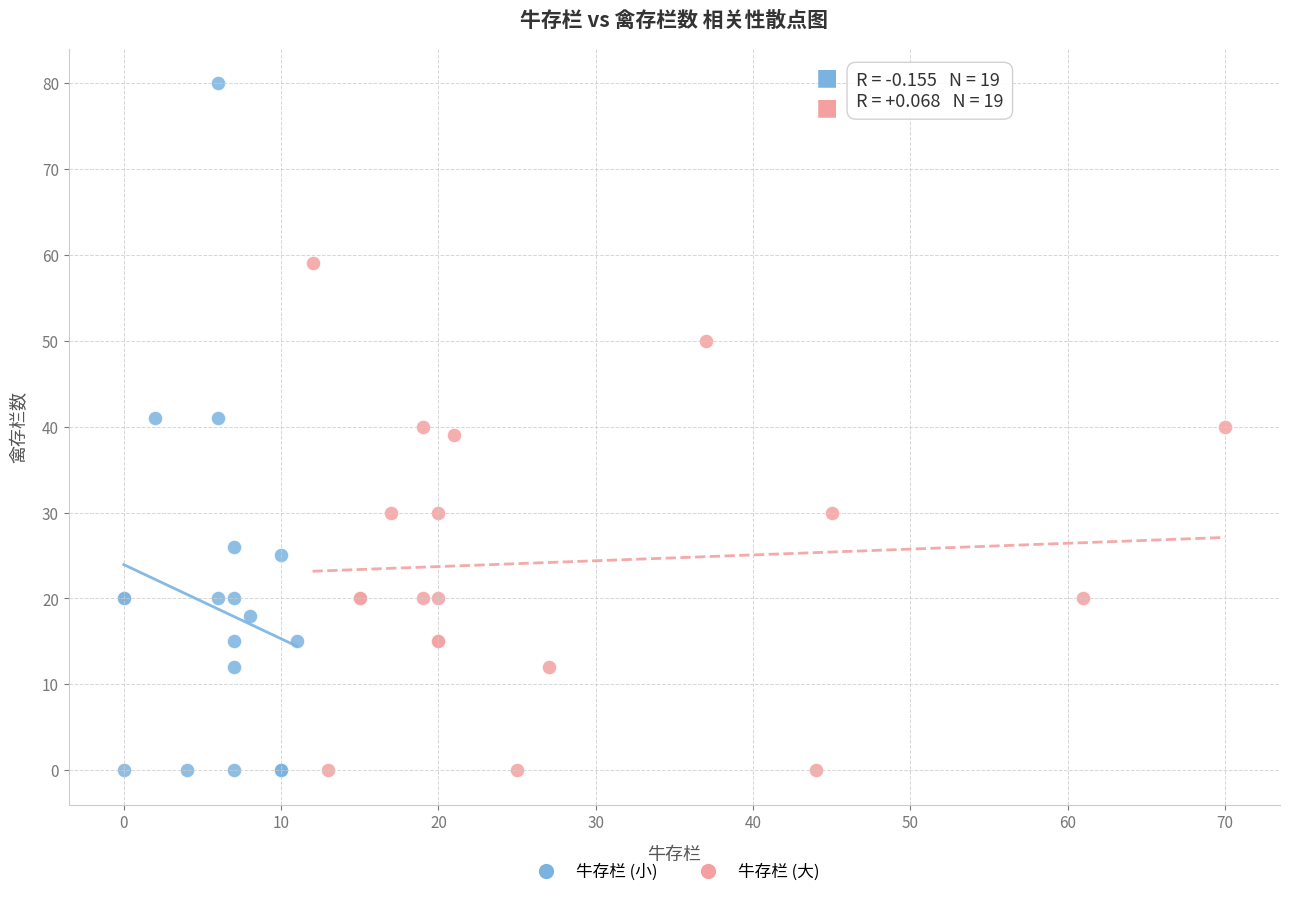

Which series has the widest spread of Y values?

牛存栏 (小)